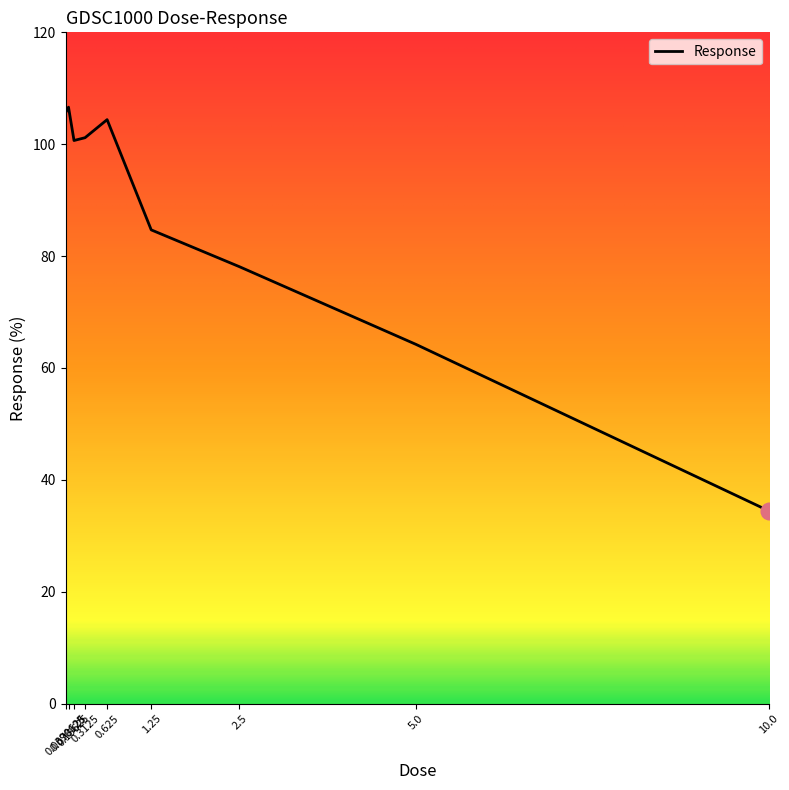

How many values are below 100?

4